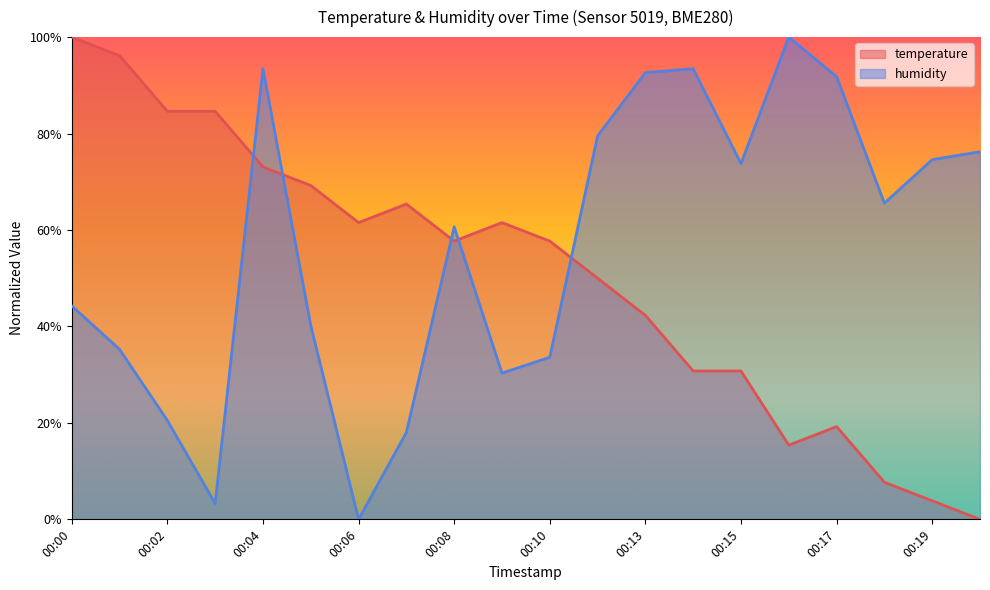

Count the number of categories in the chart.

20